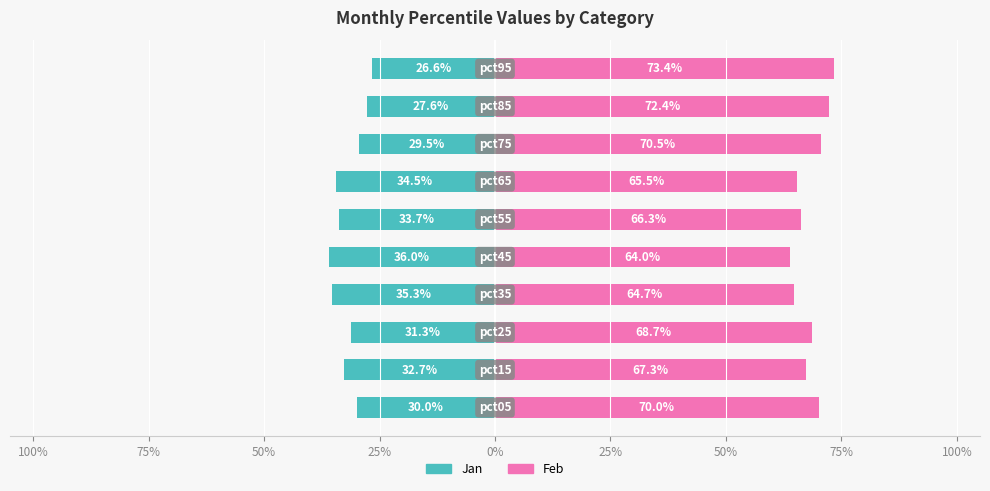

What is the smallest value displayed?

-36.0